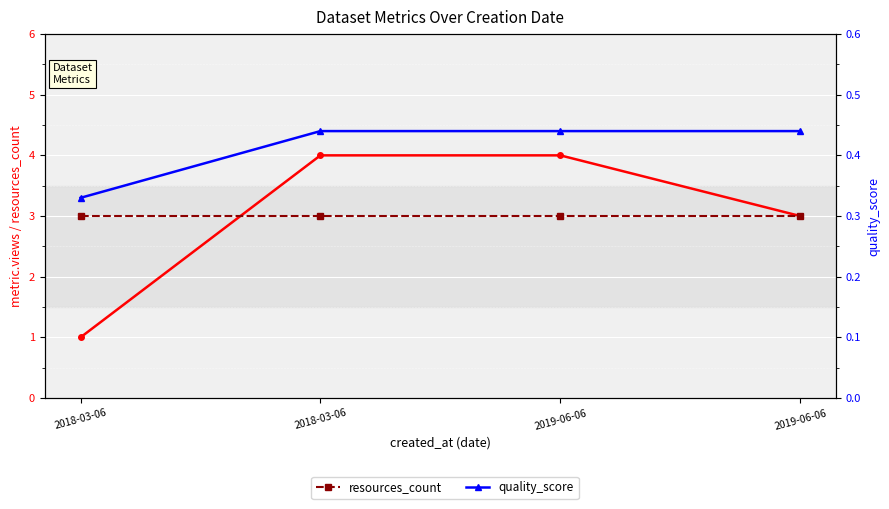

How many values in the metric.views series are below 4?

2